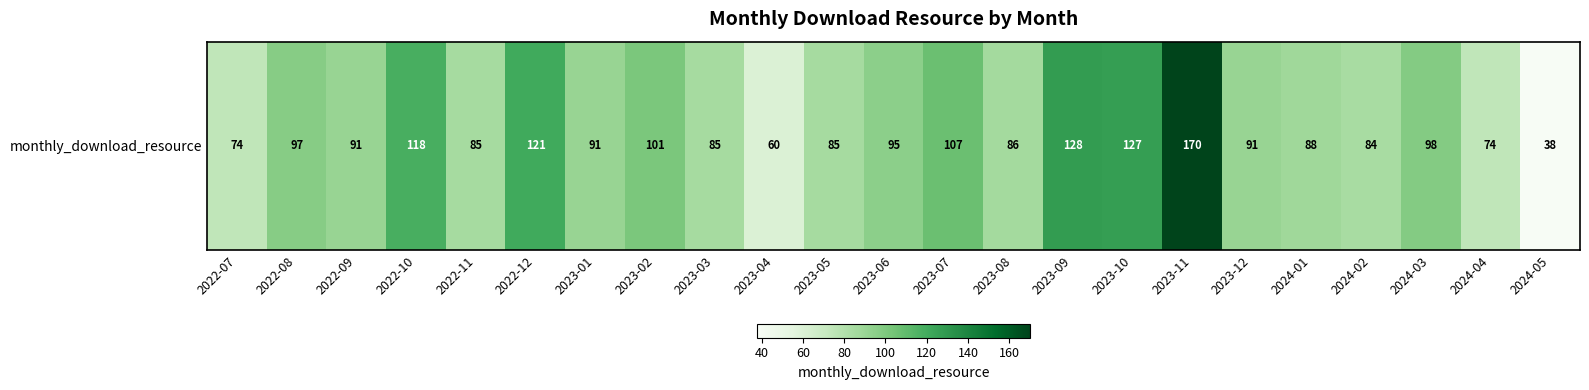

Reading left to right, what are all the values shown in this chart?

2022-07=74	2022-08=97	2022-09=91	2022-10=118	2022-11=85	2022-12=121	2023-01=91	2023-02=101	2023-03=85	2023-04=60	2023-05=85	2023-06=95	2023-07=107	2023-08=86	2023-09=128	2023-10=127	2023-11=170	2023-12=91	2024-01=88	2024-02=84	2024-03=98	2024-04=74	2024-05=38